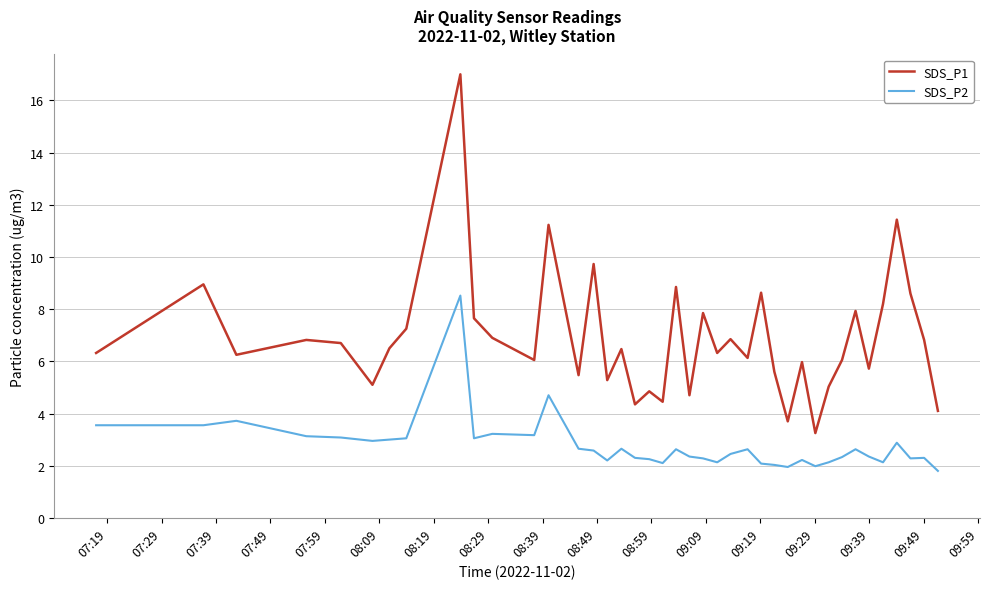

List the series in order of their overall mean, highest first.

SDS_P1, SDS_P2